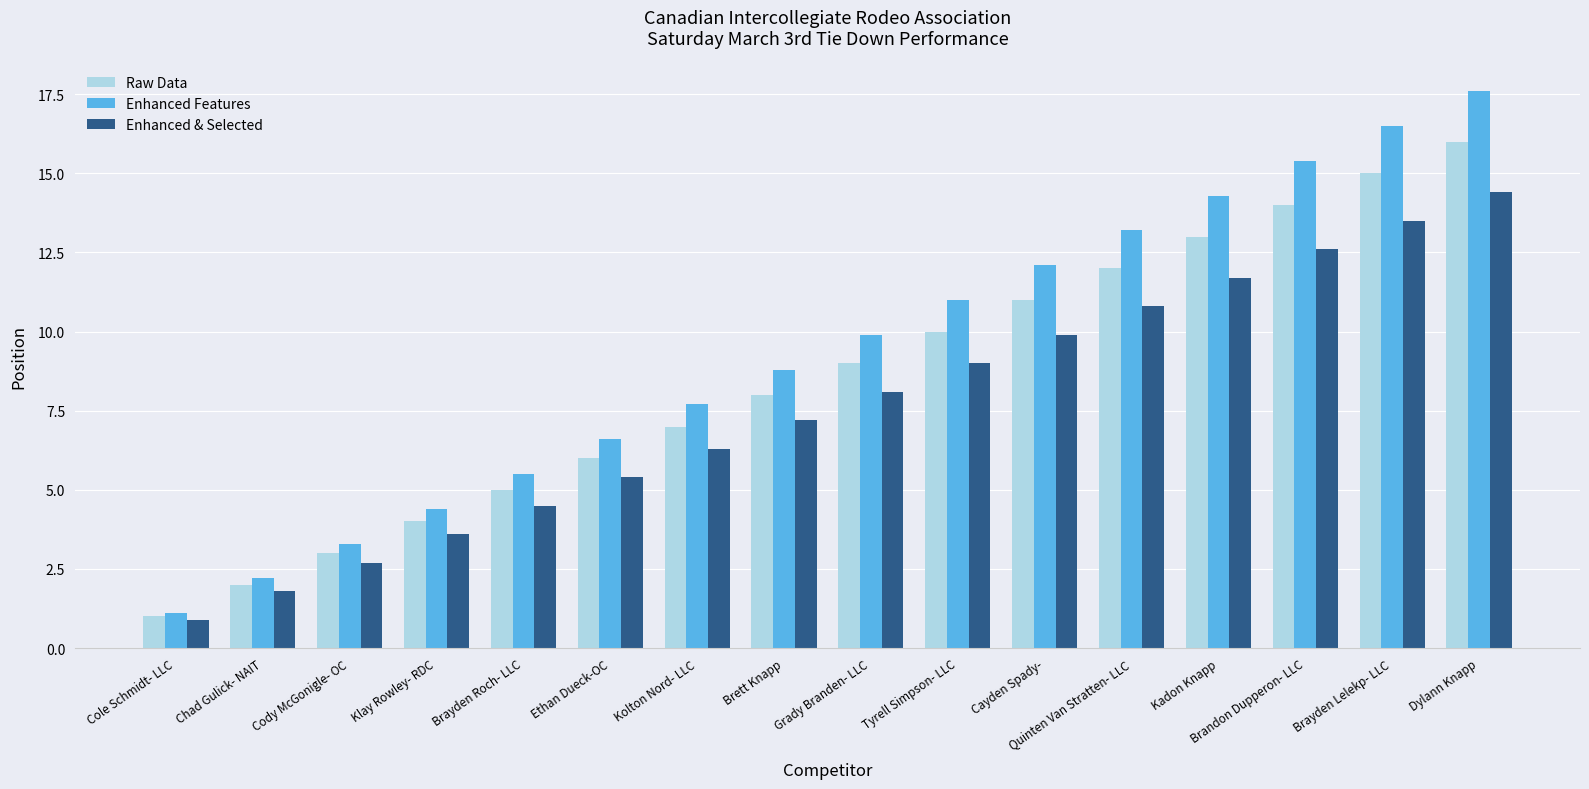

Is it true that Enhanced Features equals 5.6 at Brayden Lelekp- LLC?

False